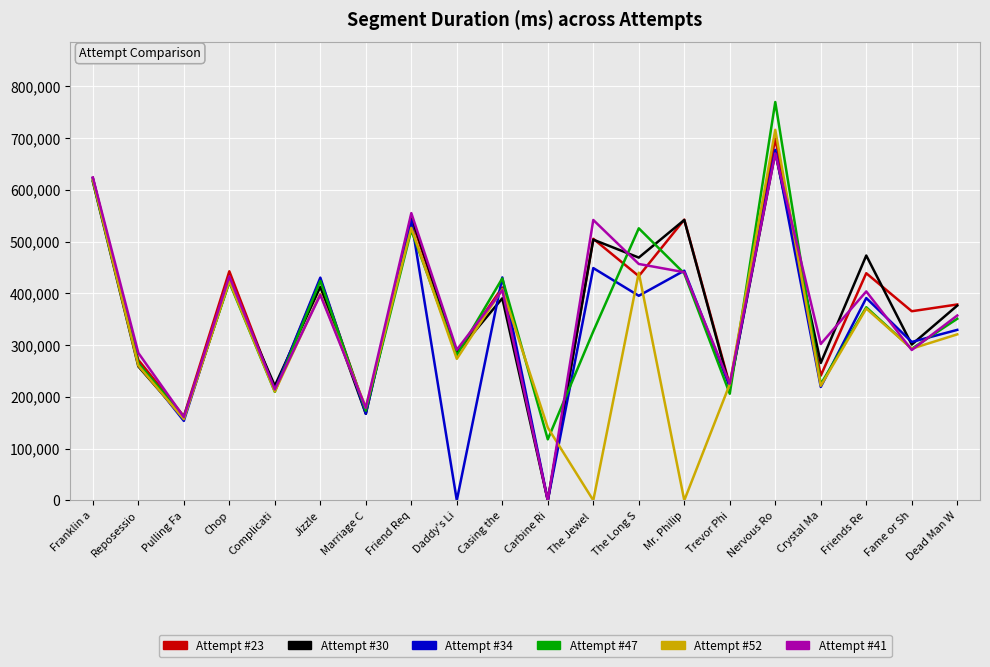

What is the maximum value shown in the chart?

769499